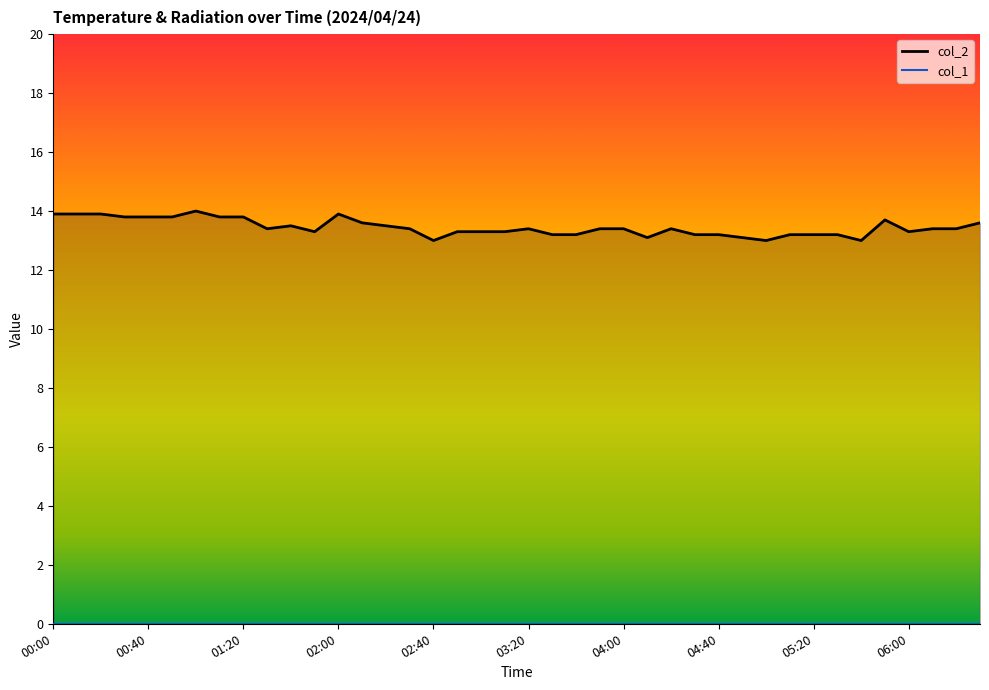

How many categories are shown in the chart?

40